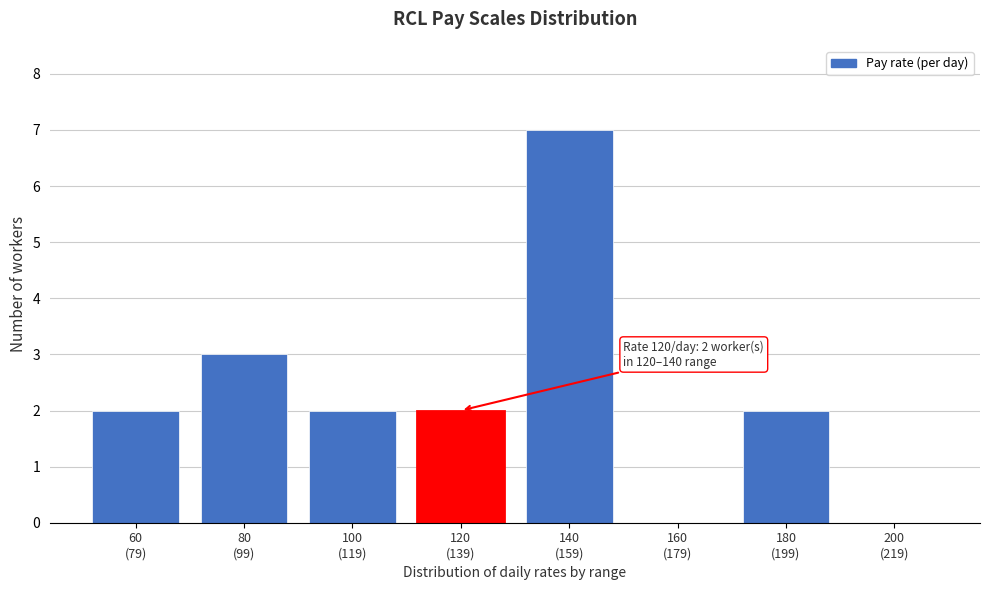

What is the sum of all values?

18